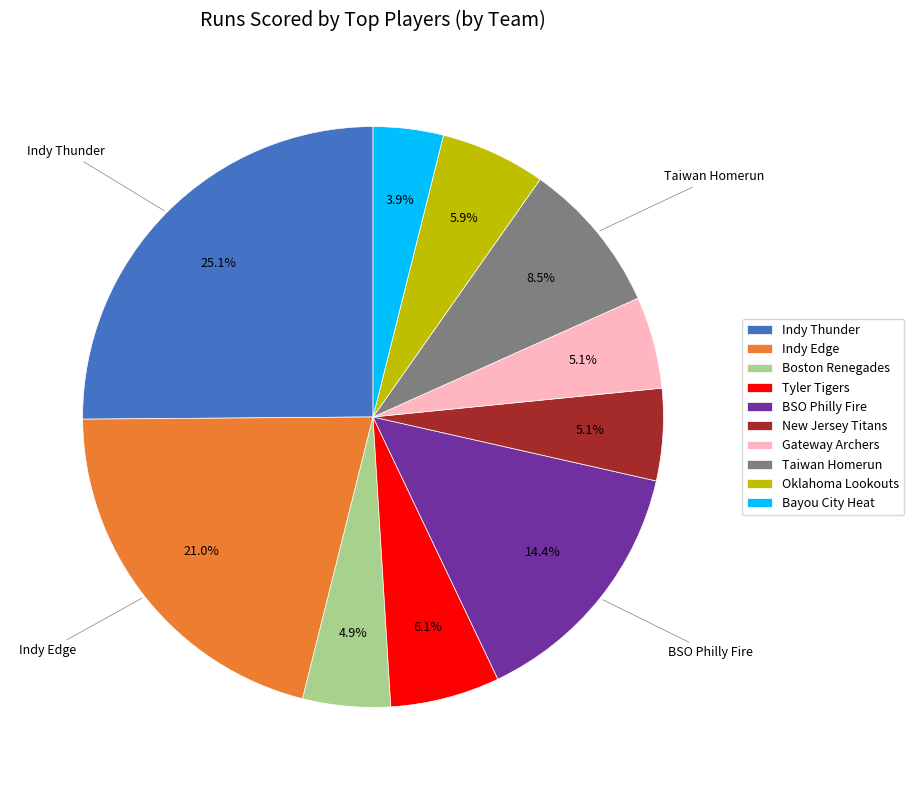

To the nearest percent, what is the average slice percentage?

10%